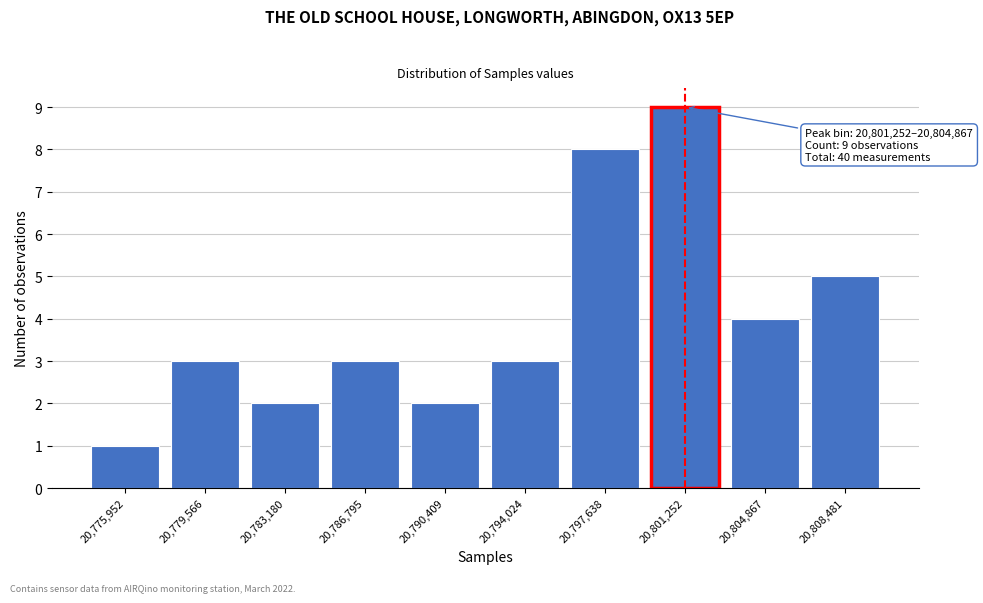

Reading left to right, what are all the values shown in this chart?

20,775,952=1	20,779,566=3	20,783,180=2	20,786,795=3	20,790,409=2	20,794,024=3	20,797,638=8	20,801,252=9	20,804,867=4	20,808,481=5